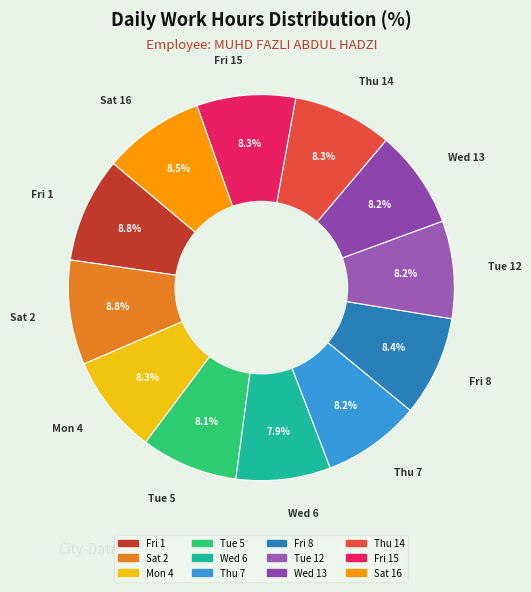

Count the number of slices in the pie.

12